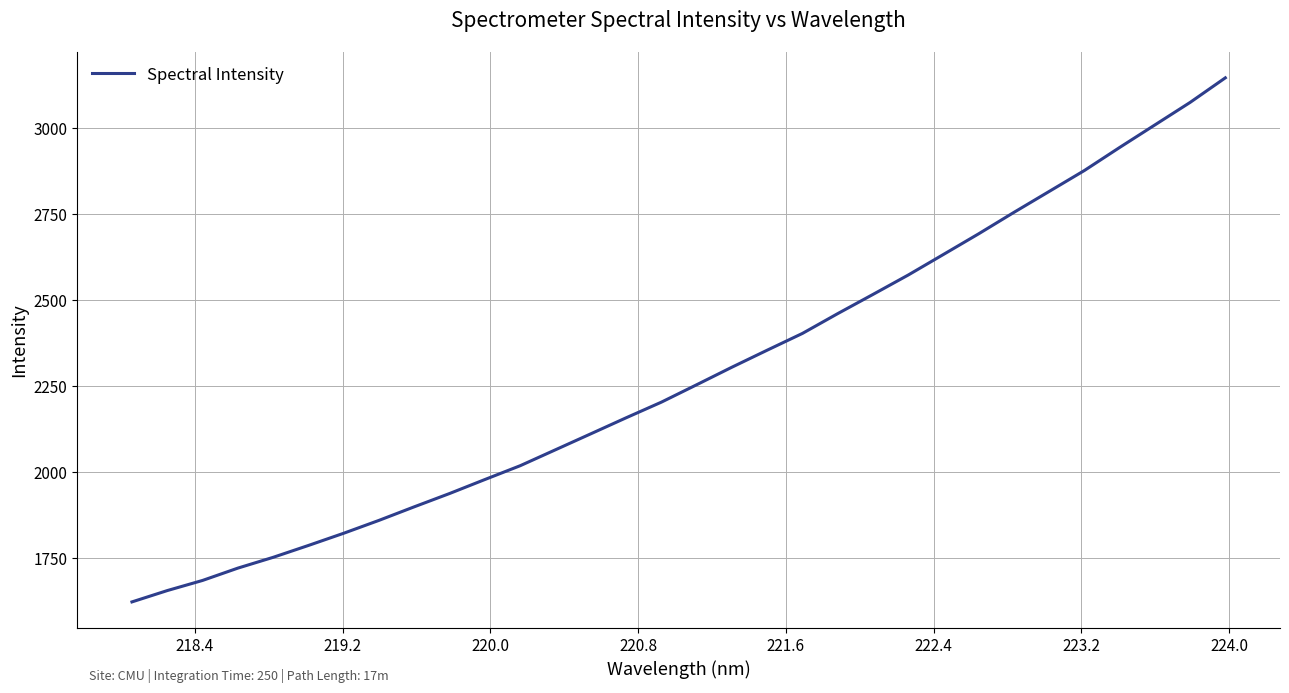

What is the greatest value displayed?

3147.2